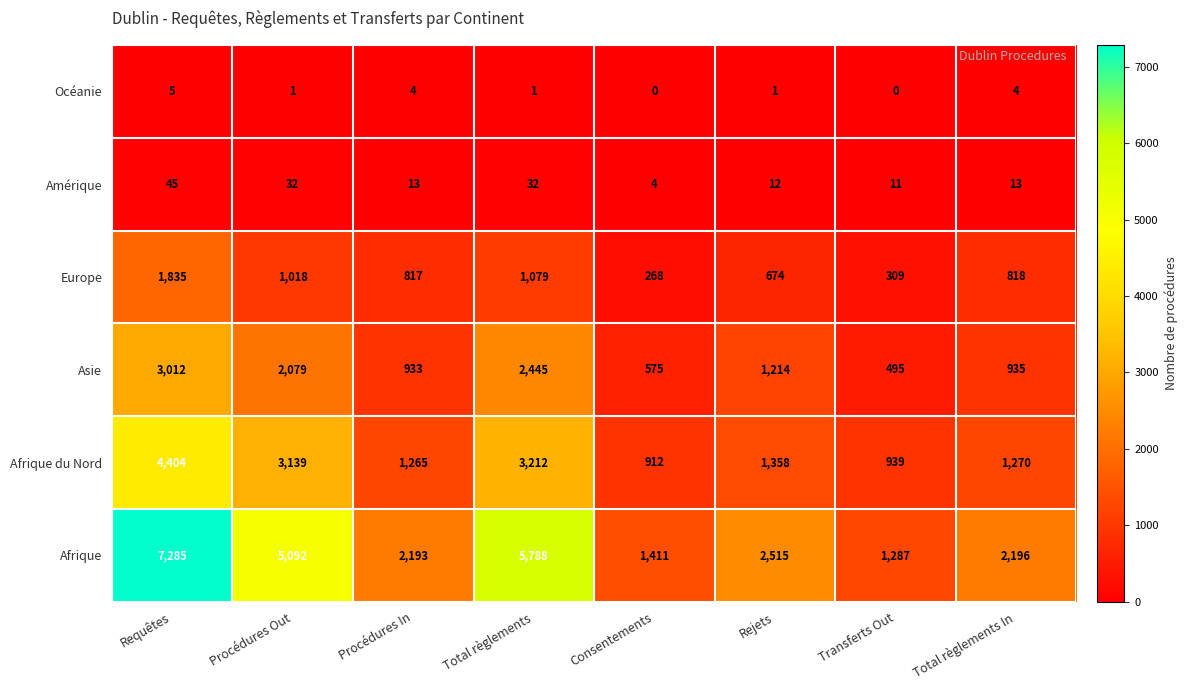

Count the number of data series in this chart.

6